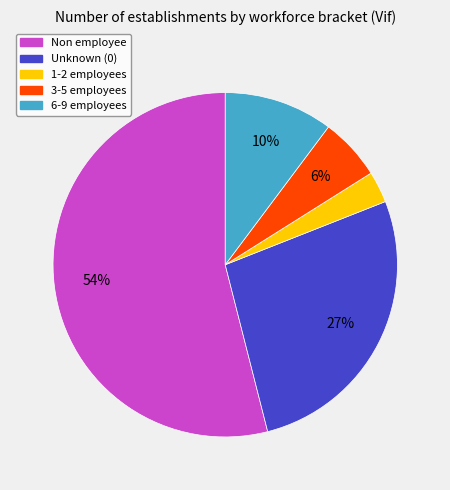

Does any single category account for the majority?

Yes